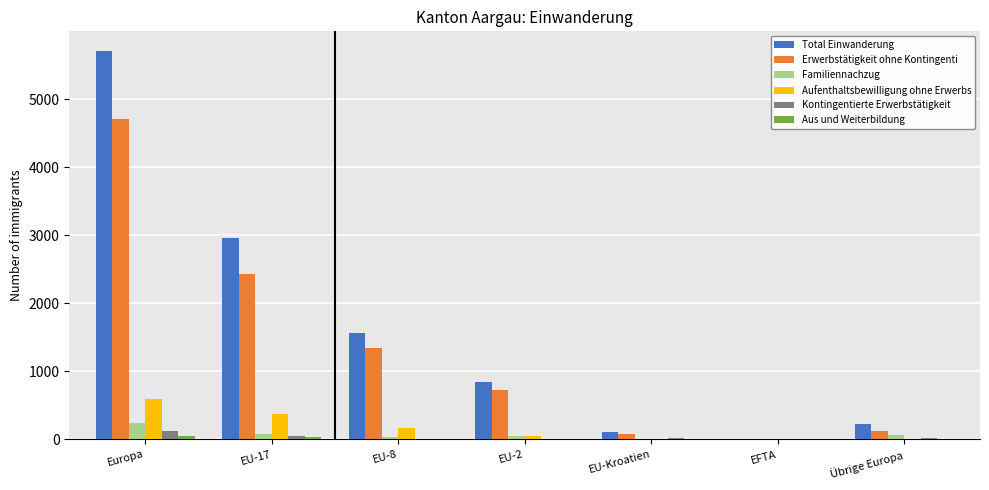

Are the bars horizontal?

No